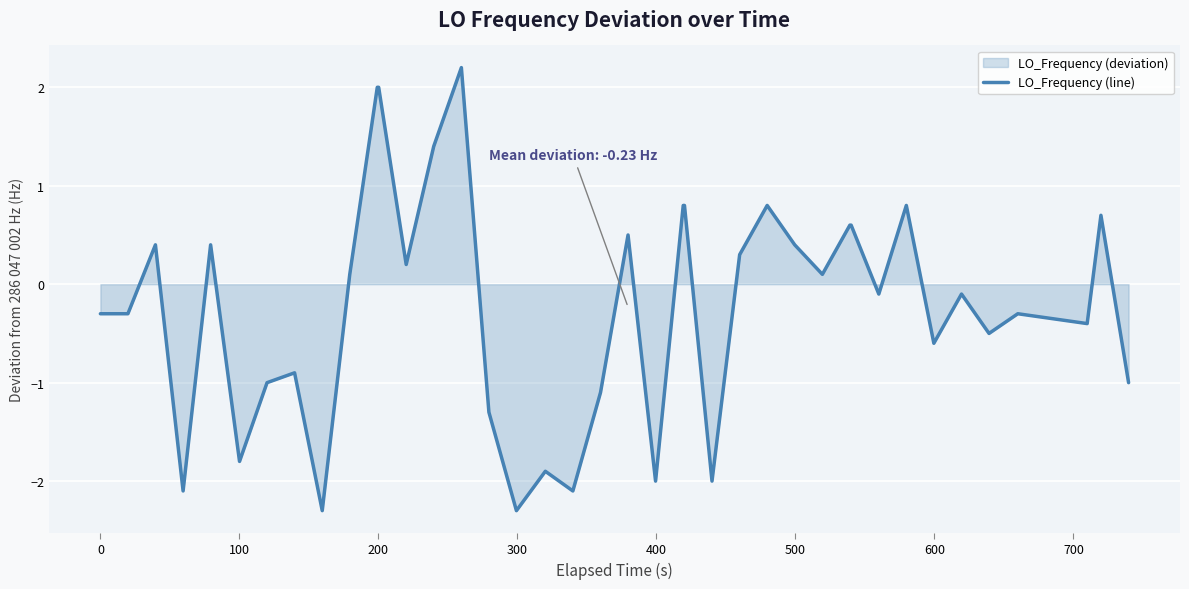

What is the greatest value displayed?

2.2